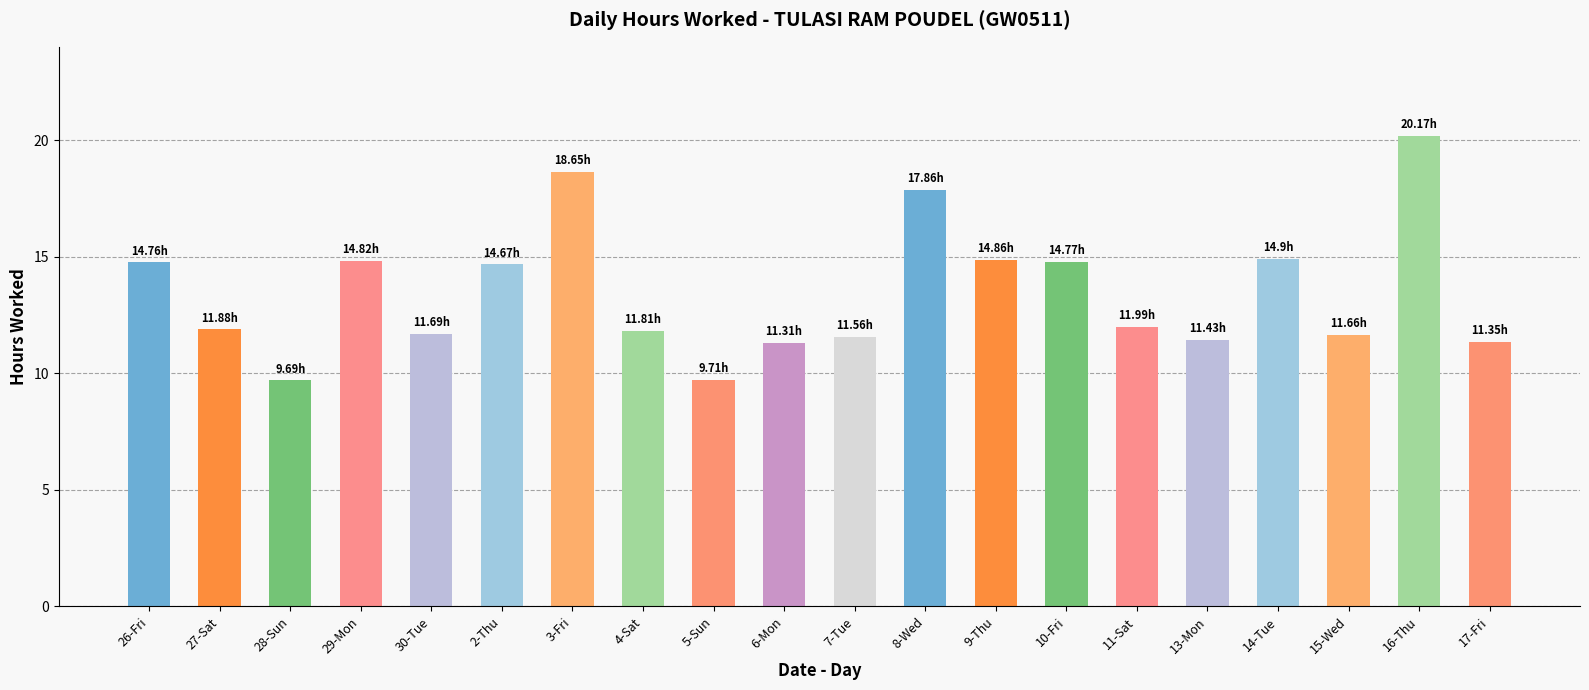

True or false: the data shows 3.8 at 15-Wed.

False